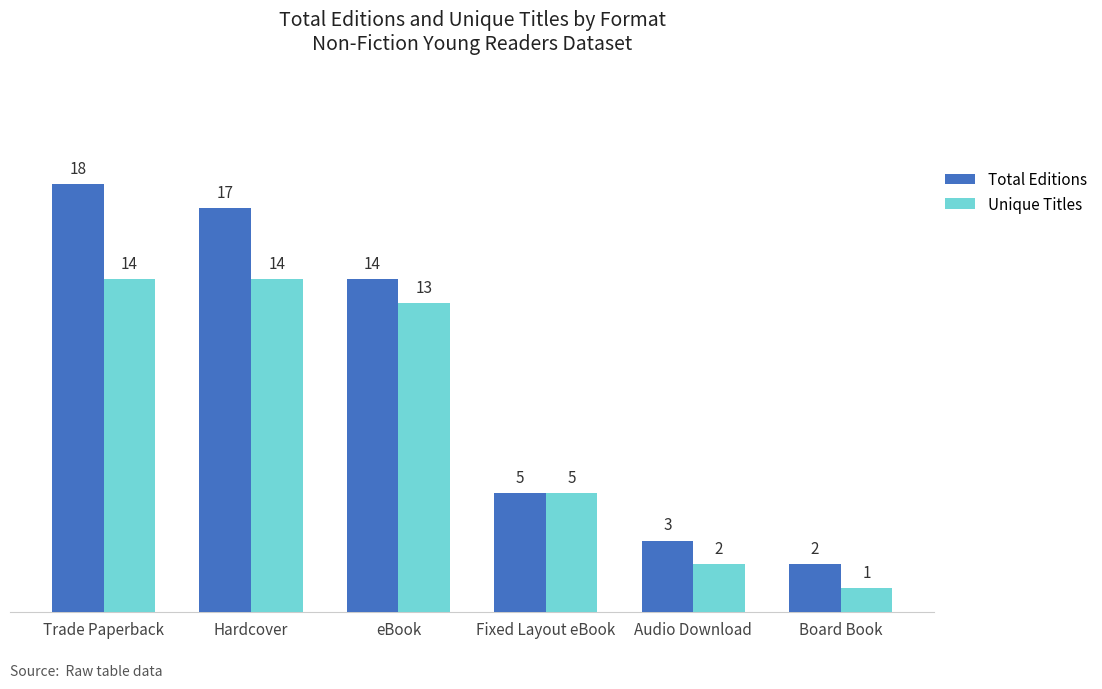

List the series in order of their overall mean, lowest first.

Unique Titles, Total Editions